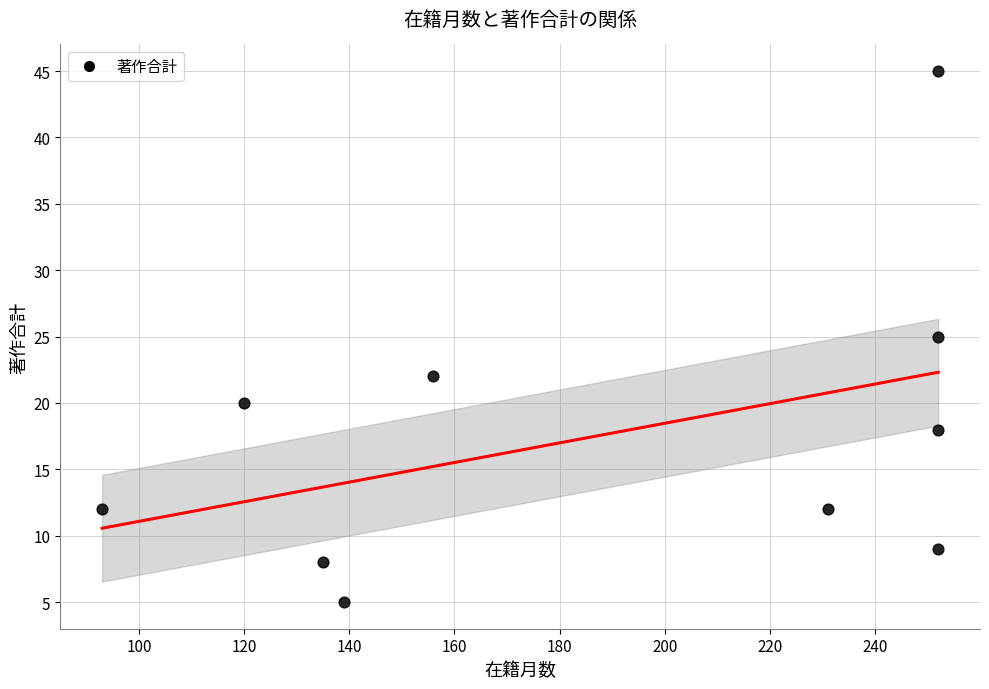

What is the range of Y values (max minus min)?

40